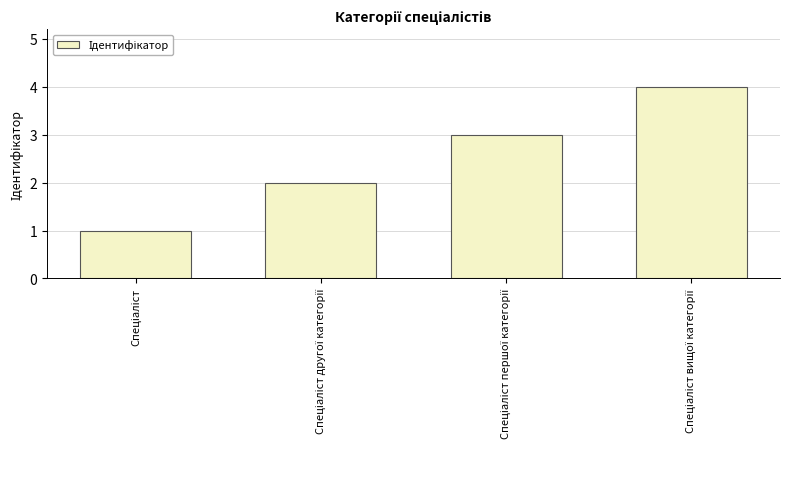

What is the greatest value displayed?

4